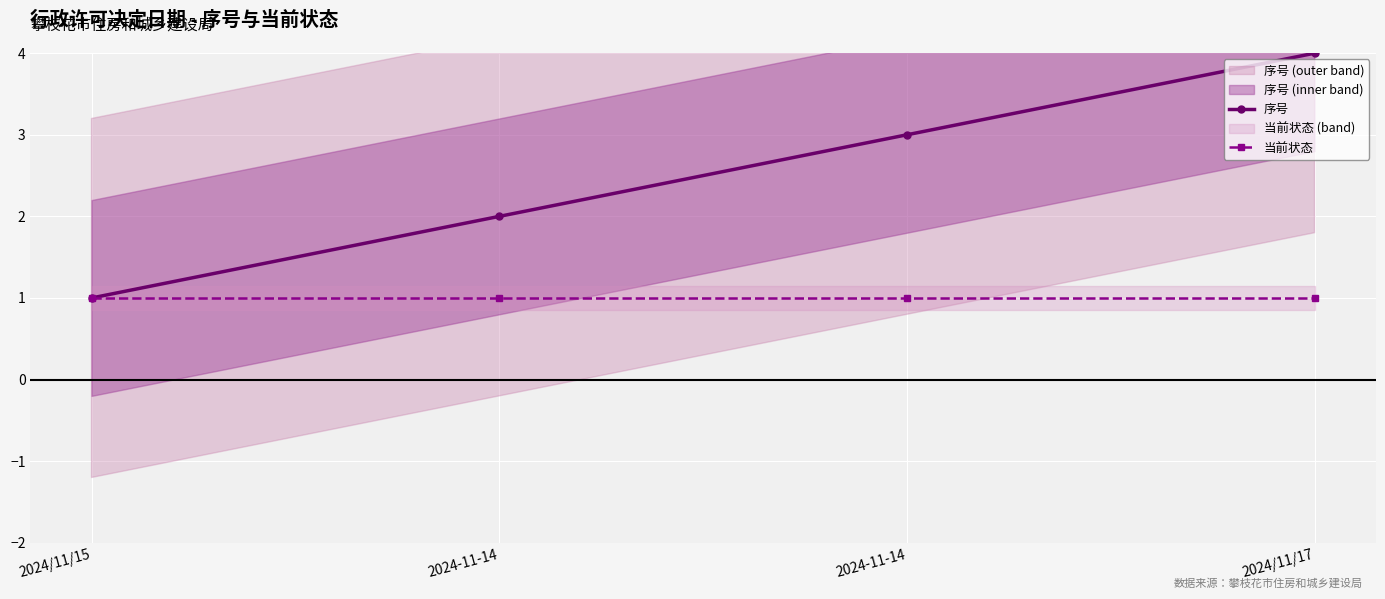

The value of 当前状态 at 2024/11/17 is 1. True or false?

True